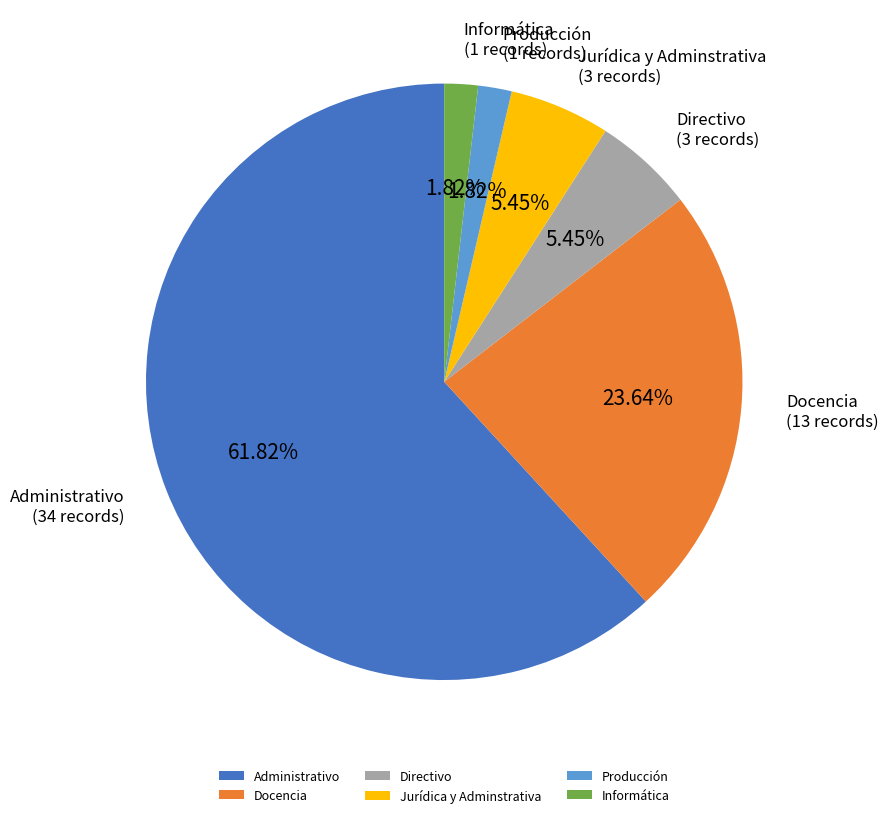

Which category has the biggest portion of the pie?

Administrativo